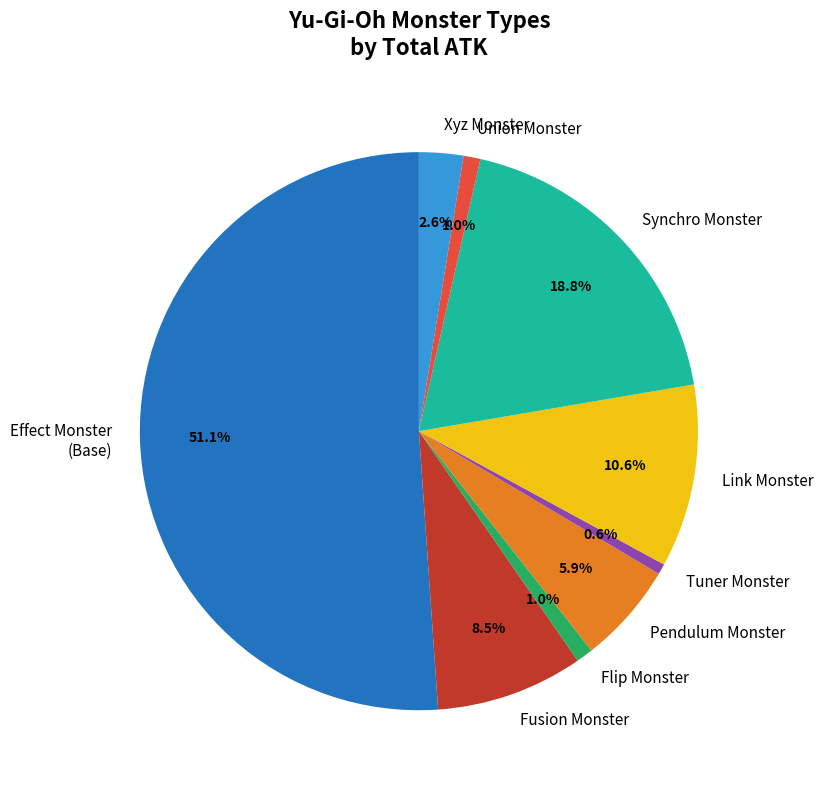

How many segments does this pie chart have?

9